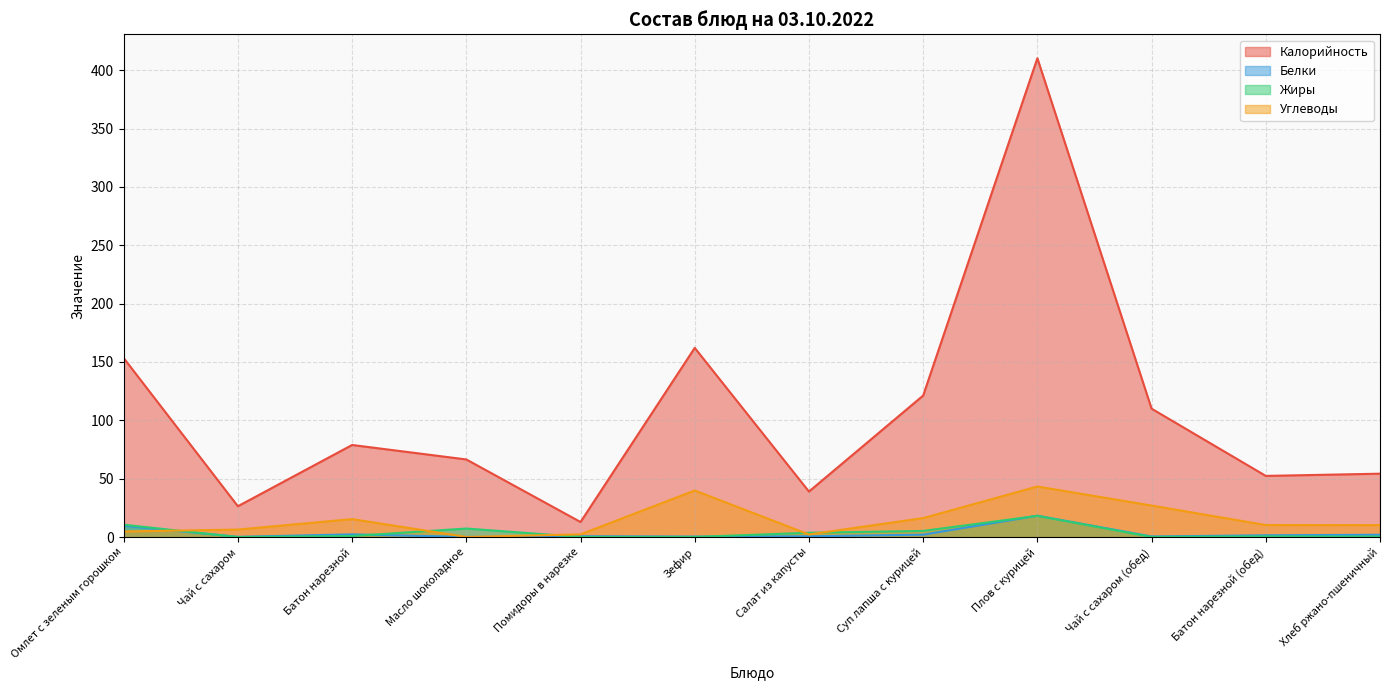

What is the value of the Белки point at the 2nd from the left?

0.2